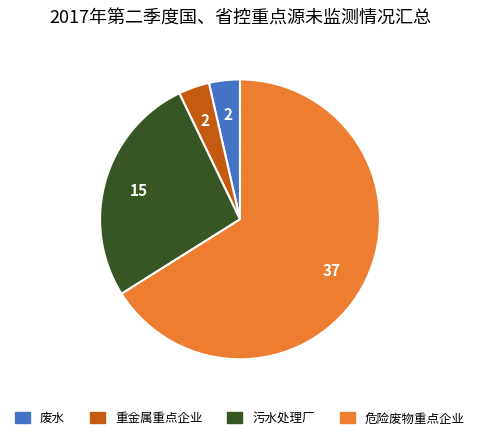

Which slice is the largest?

危险废物重点企业